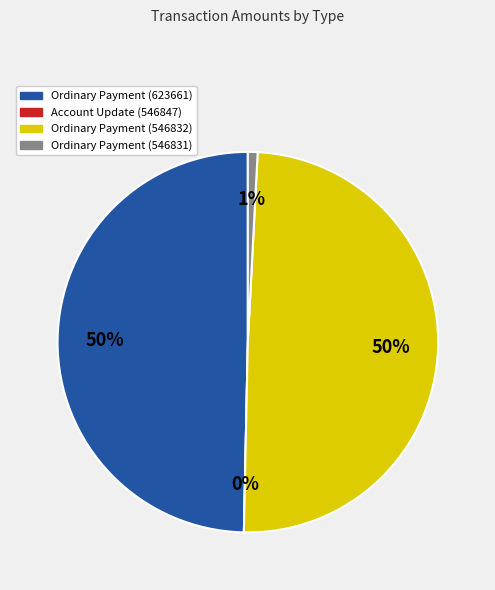

To the nearest percent, what is the combined percentage of Ordinary Payment (623661) and Ordinary Payment (546832)?

99%